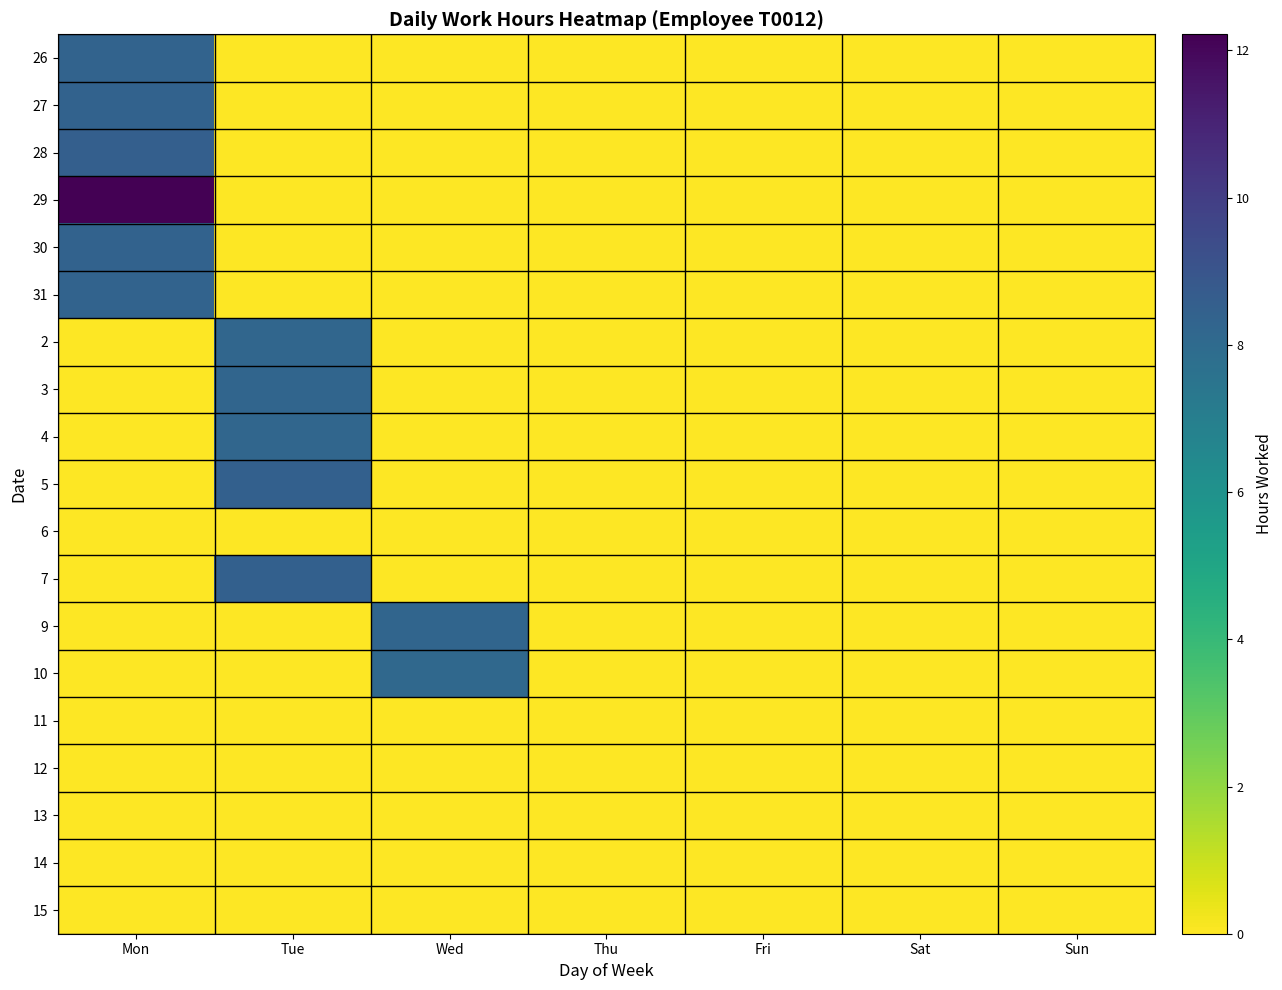

At which category is the sum across all series the highest?

Mon